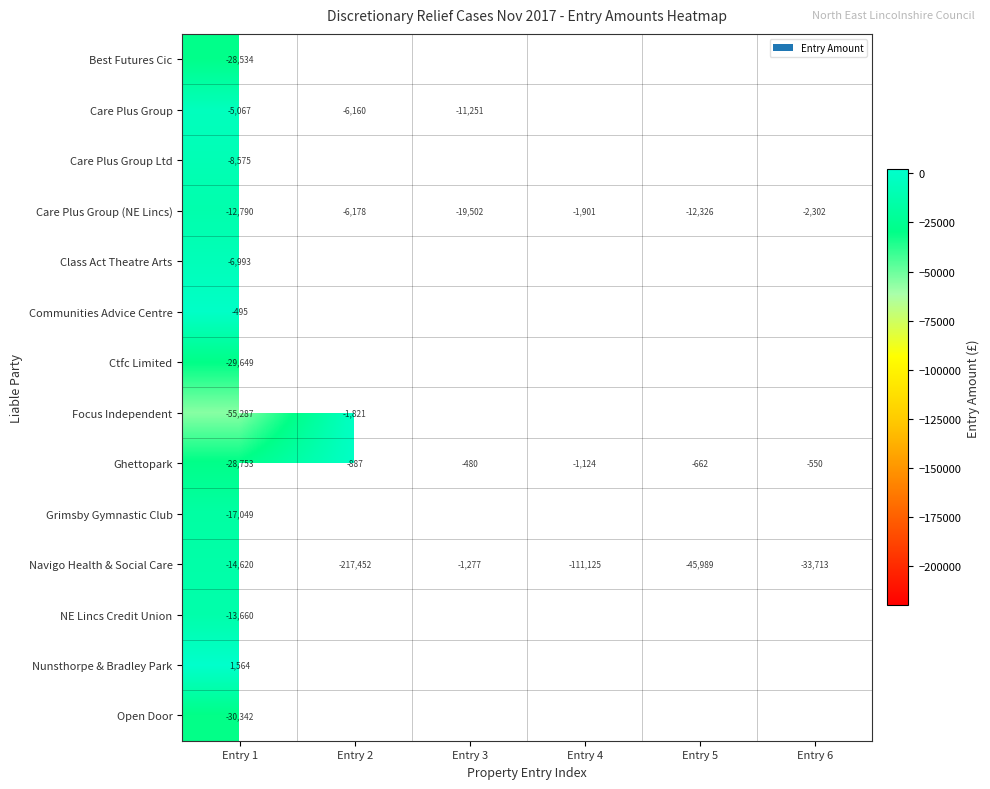

What is the maximum value for Grimsby Gymnastic Club?

-17048.8